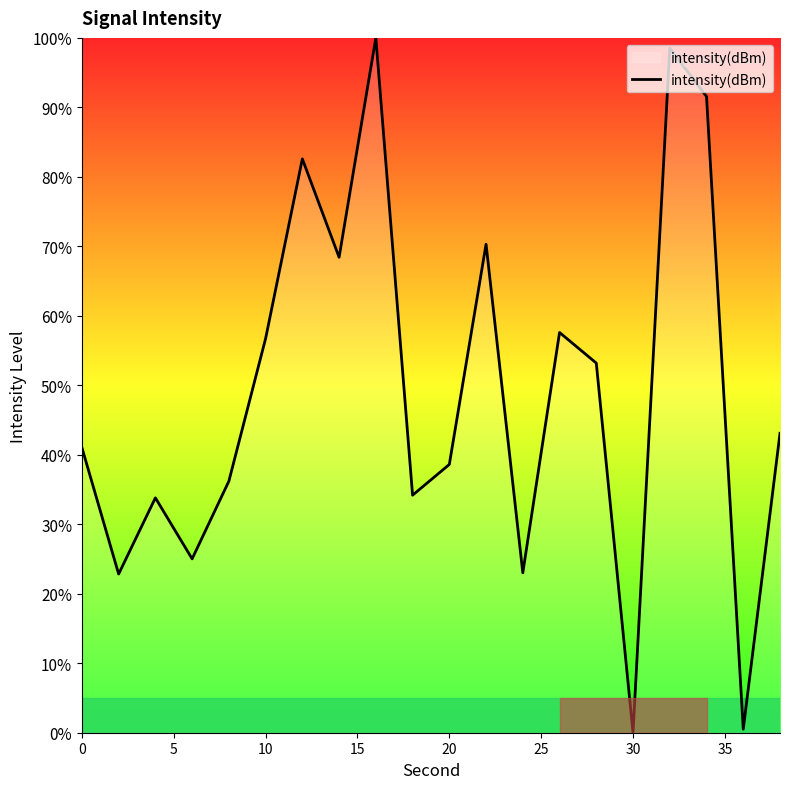

What is the greatest value displayed?

100.0